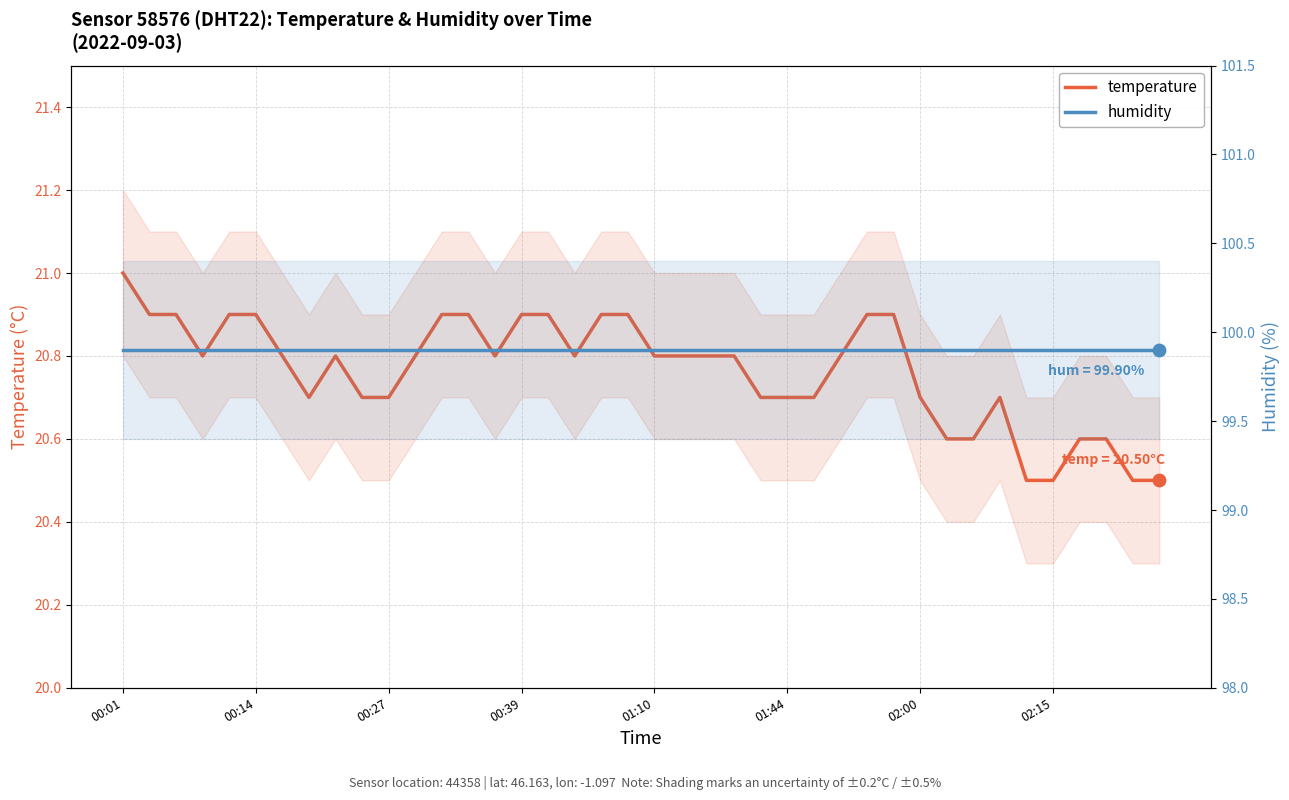

Is the value of humidity at 33 greater than the value of temperature at 30?

Yes